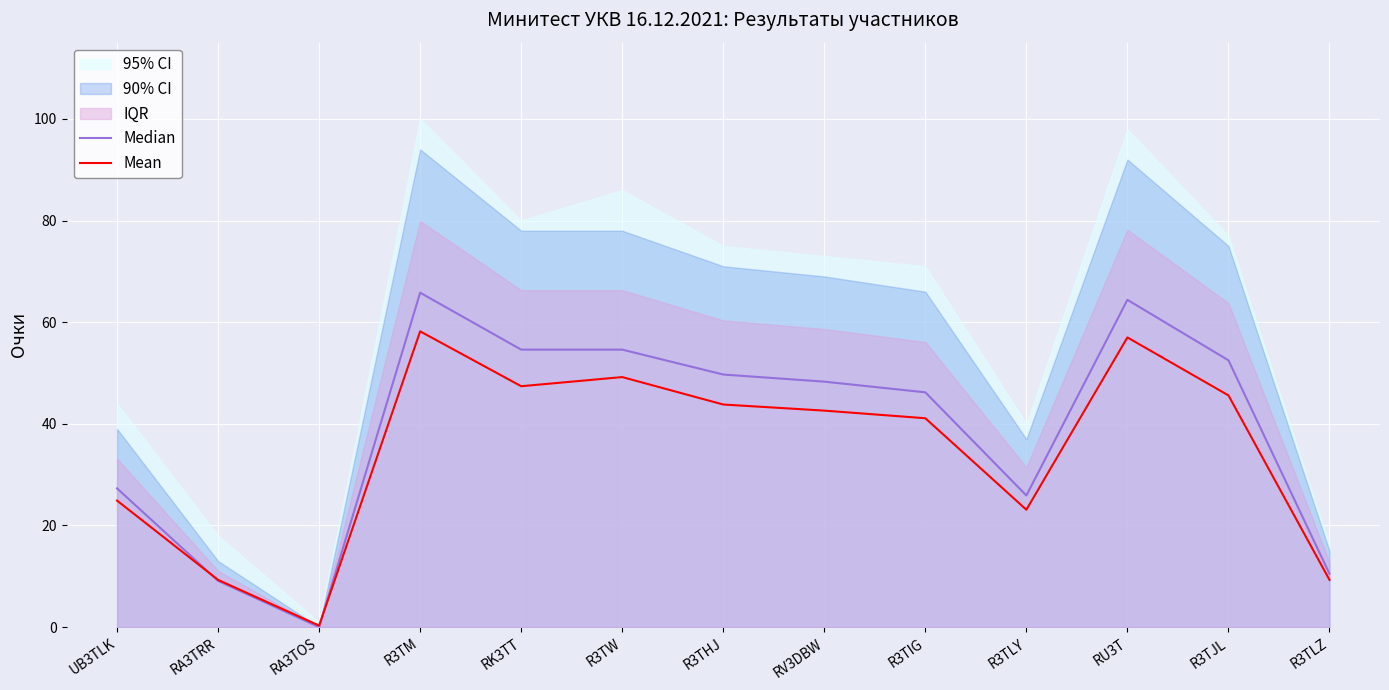

What is the difference between the Mean values at R3TLY and RA3TOS?

22.8